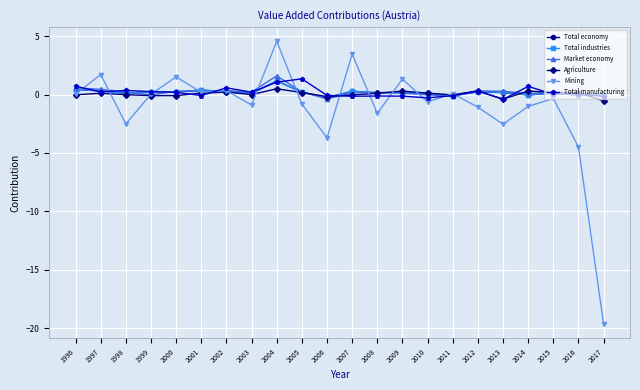

True or false: Mining has a value of -0.6 at 2013.

False